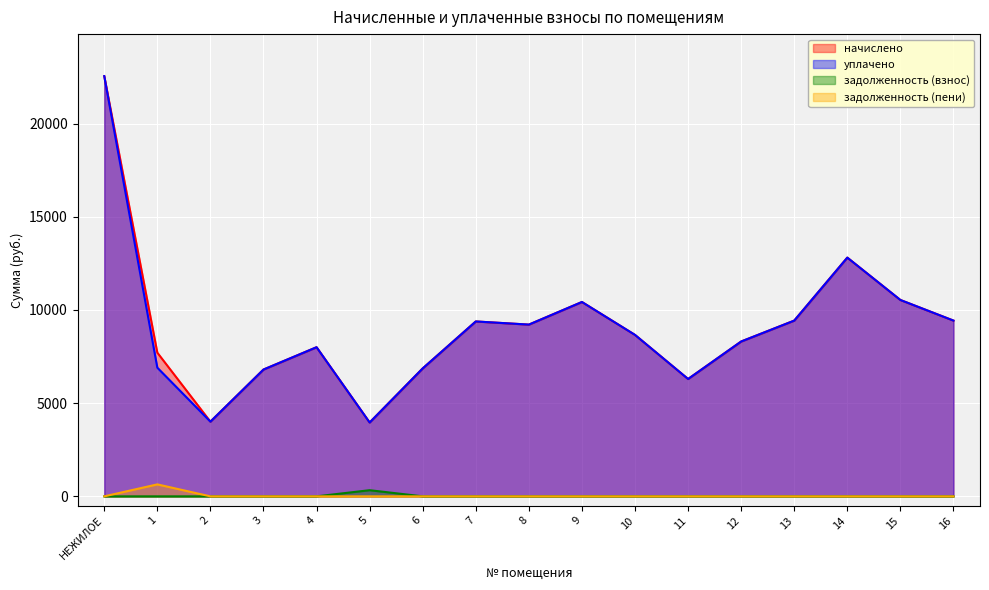

Where does the начислено series first go above 8663?

НЕЖИЛОЕ